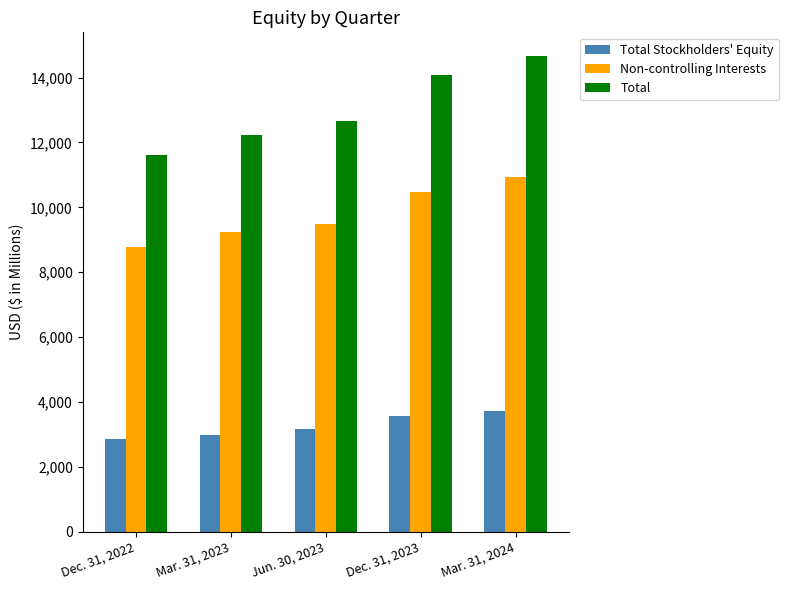

Reading left to right, transcribe all the data shown in this chart.

Total Stockholders' Equity: 2848	3001	3158	3584	3732
Non-controlling Interests: 8767	9232	9499	10483	10927
Total: 11615	12233	12657	14067	14659